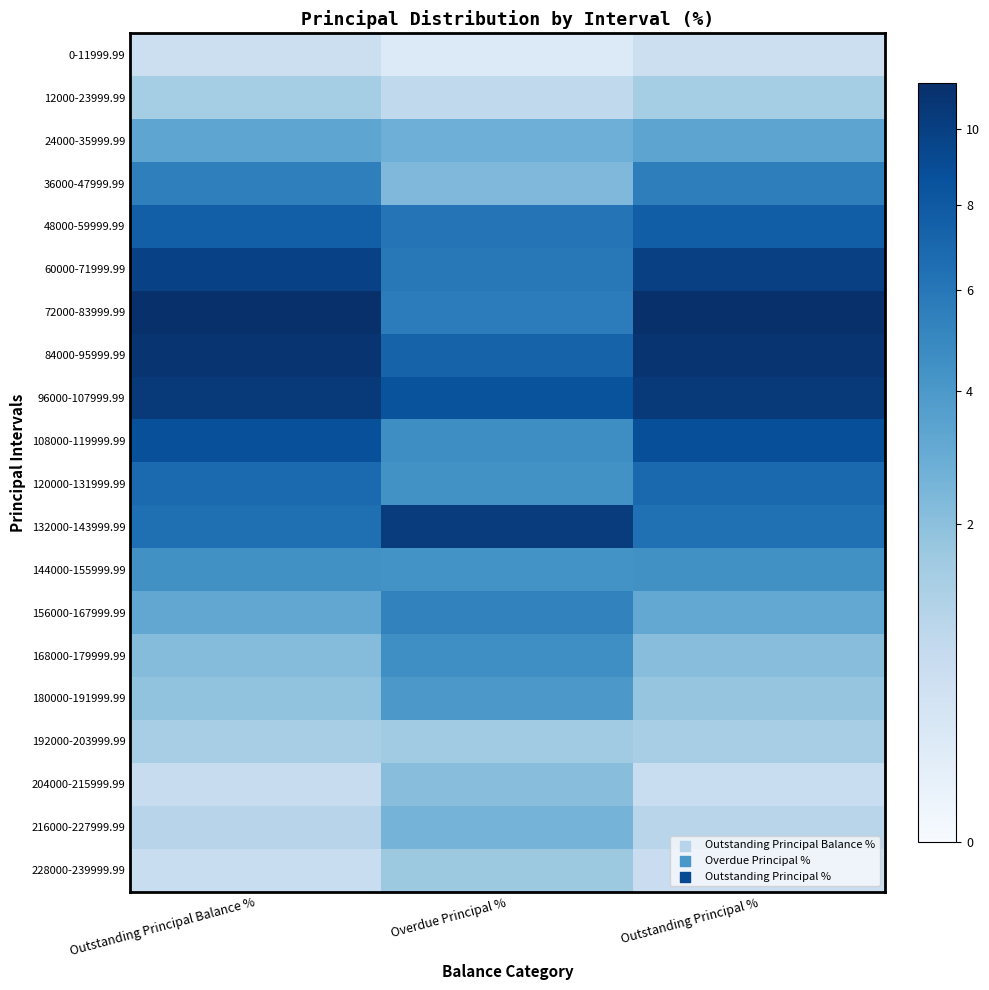

Rank the series by their maximum value, from highest to lowest.

72000-83999.99, 84000-95999.99, 96000-107999.99, 132000-143999.99, 60000-71999.99, 108000-119999.99, 48000-59999.99, 120000-131999.99, 36000-47999.99, 156000-167999.99, 168000-179999.99, 144000-155999.99, 180000-191999.99, 24000-35999.99, 216000-227999.99, 204000-215999.99, 228000-239999.99, 192000-203999.99, 12000-23999.99, 0-11999.99